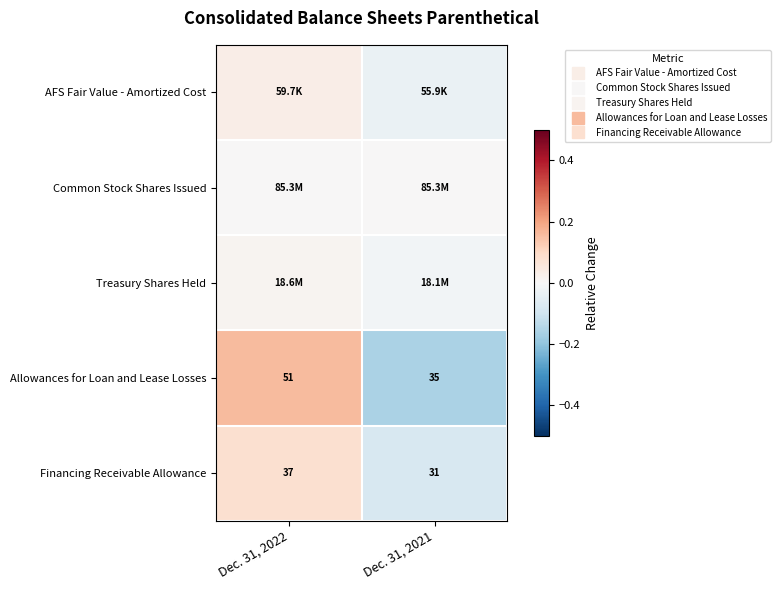

Which series changed the most between Dec. 31, 2022 and Dec. 31, 2021?

Allowances for Loan and Lease Losses